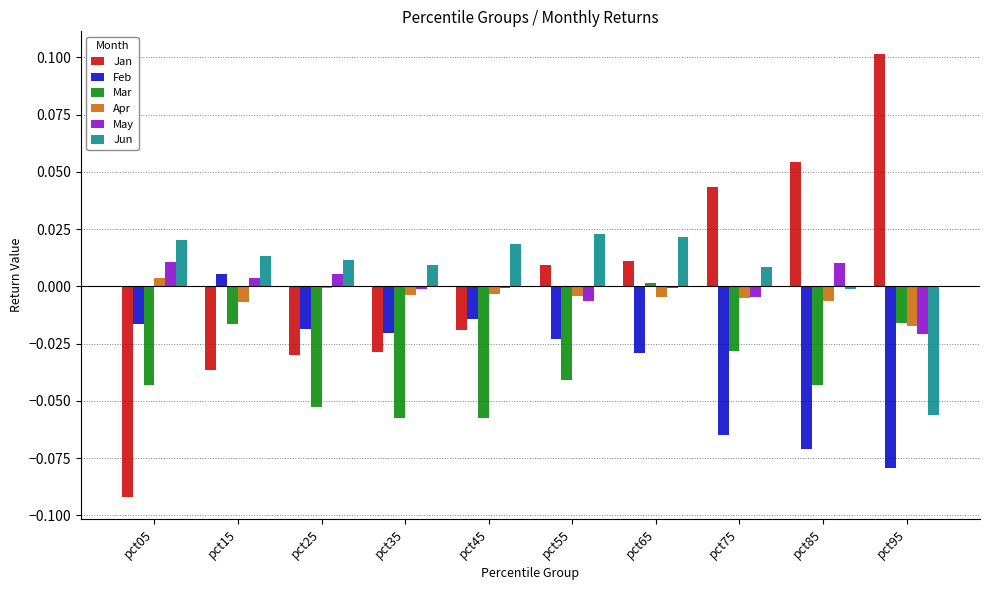

Between pct05 and pct55, which series saw the biggest shift?

Jan